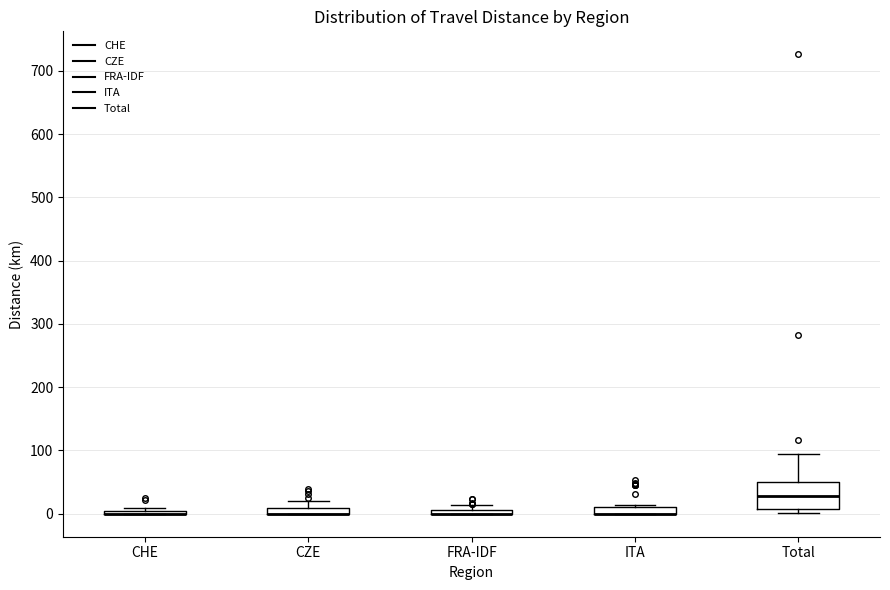

Comparing the boxes themselves (not the whiskers), which one is the tallest?

Total